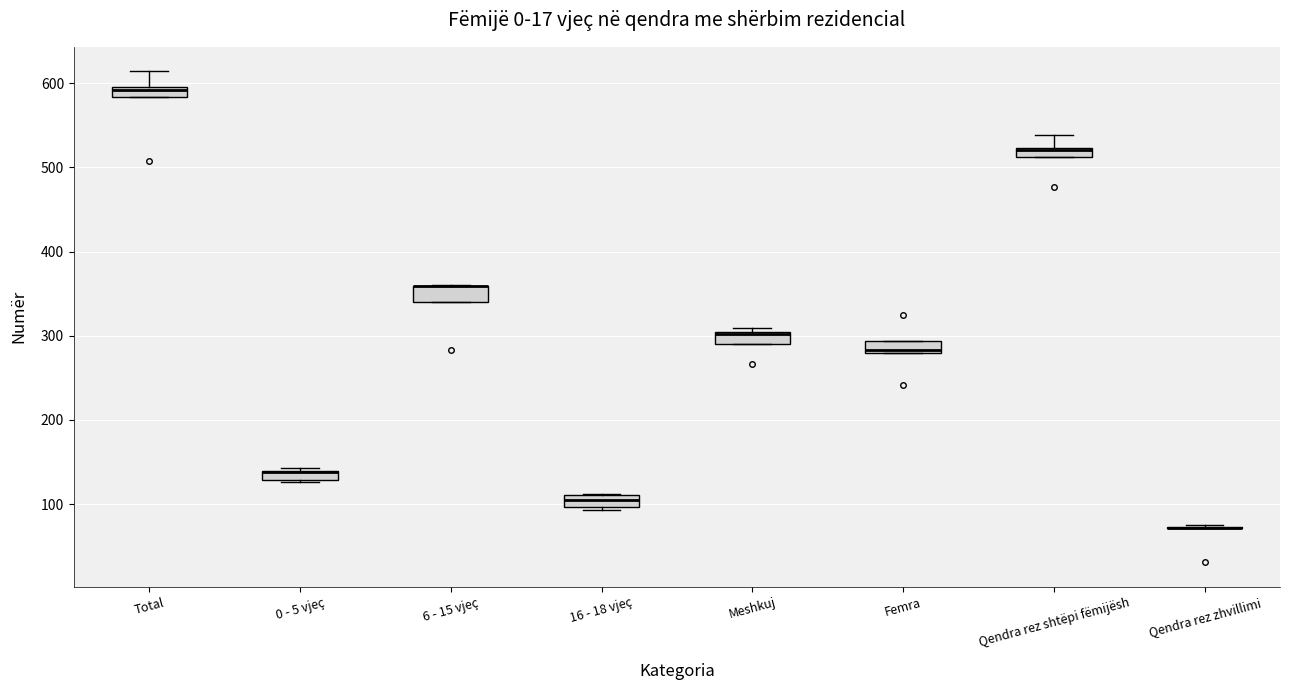

Where is the lower edge of the box for 6 - 15 vjeç on the y-axis? The values are not printed on the chart, so give them approximately, as read against the axis.

340